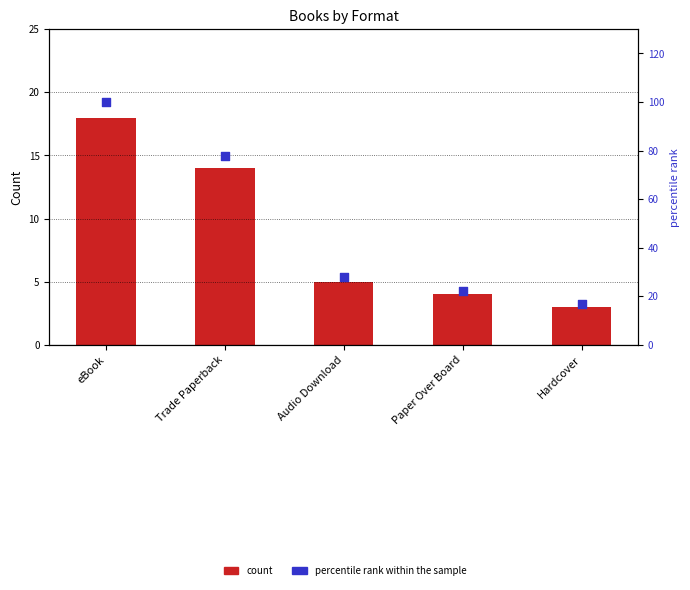

Which series reaches the minimum Y coordinate?

Count of titles